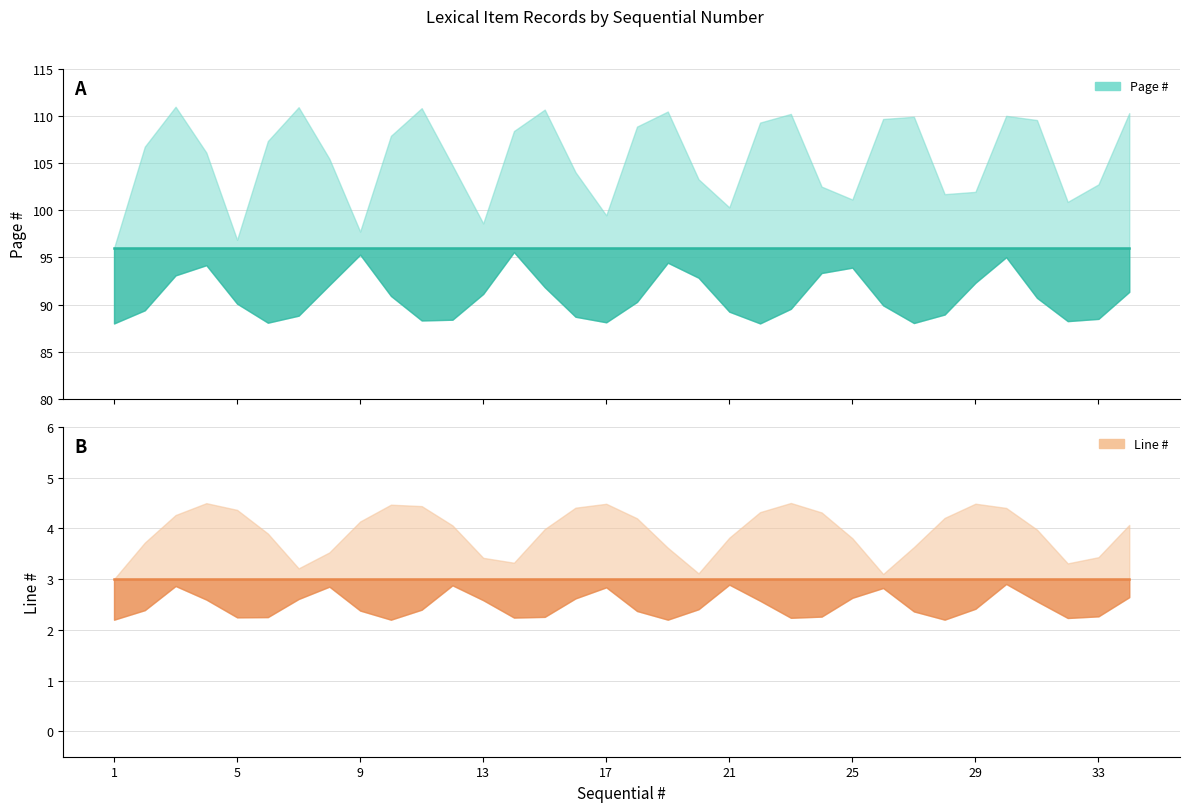

Where is Line # nearest to the value 3?

1